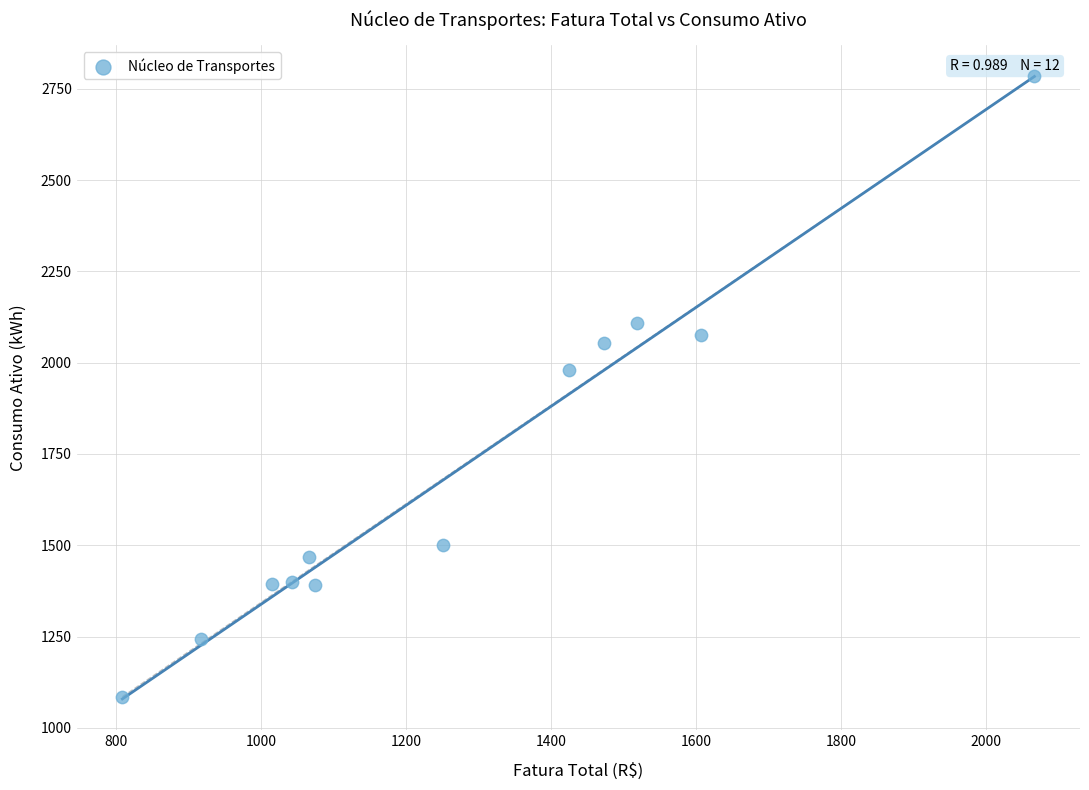

What is the range of Y values (max minus min)?

1699